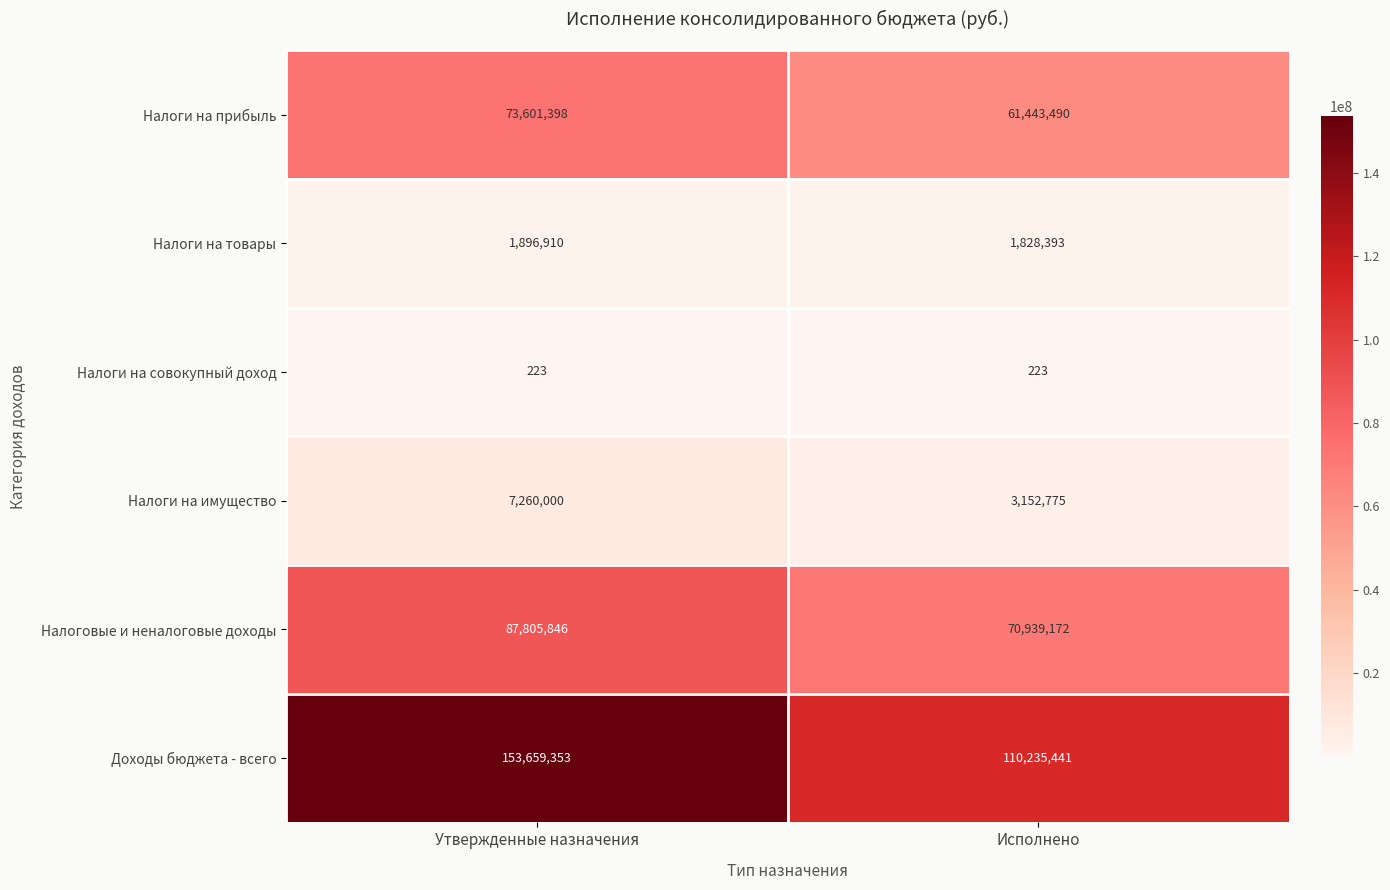

The value of Налоги на совокупный доход at Исполнено is 120. True or false?

False